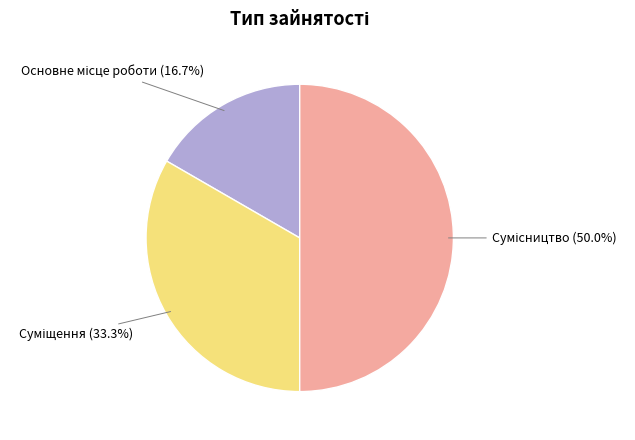

Is it true that Основне місце роботи is 7% of the pie?

False